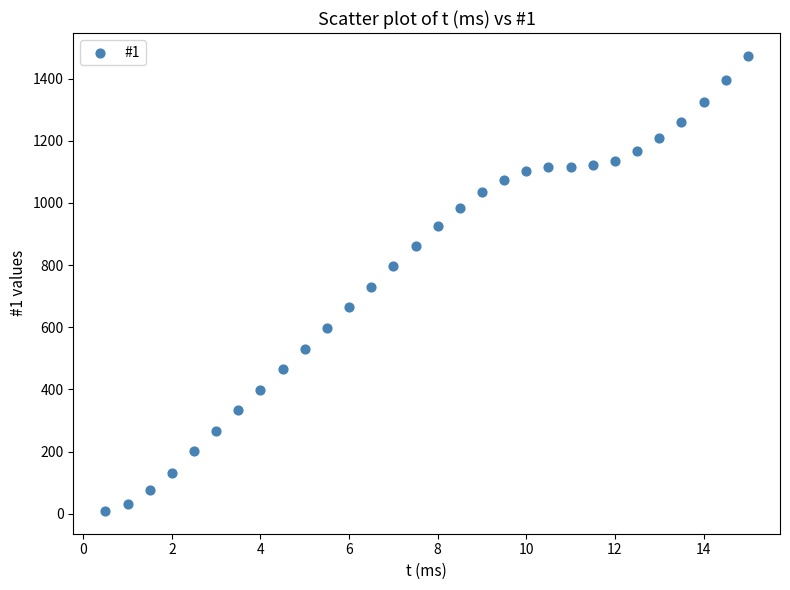

What is the range of Y values (max minus min)?

1464.5